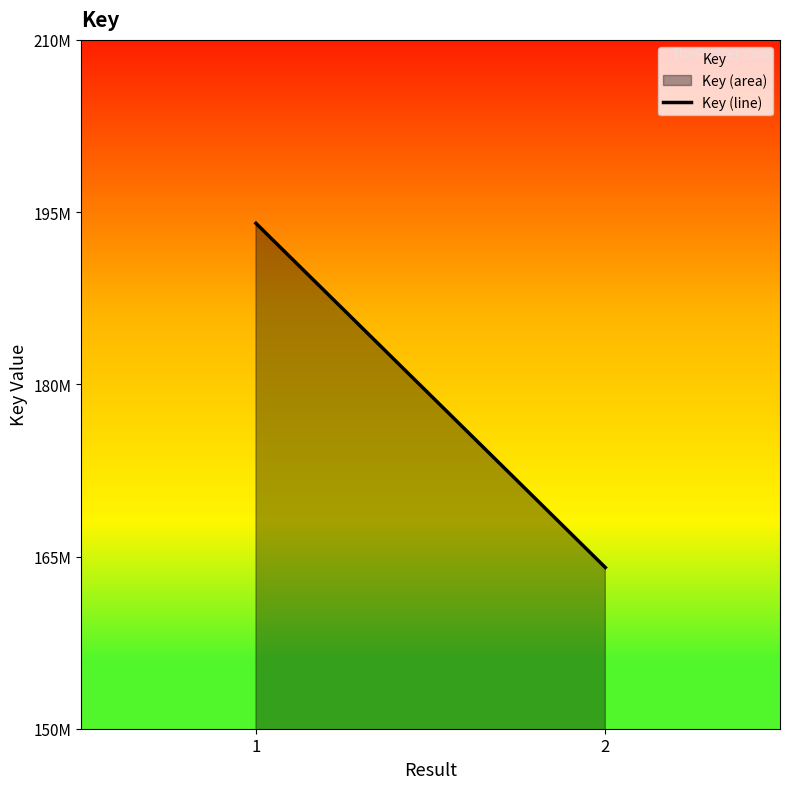

Reading left to right, transcribe all the data shown in this chart.

1=194023652	2=164043631